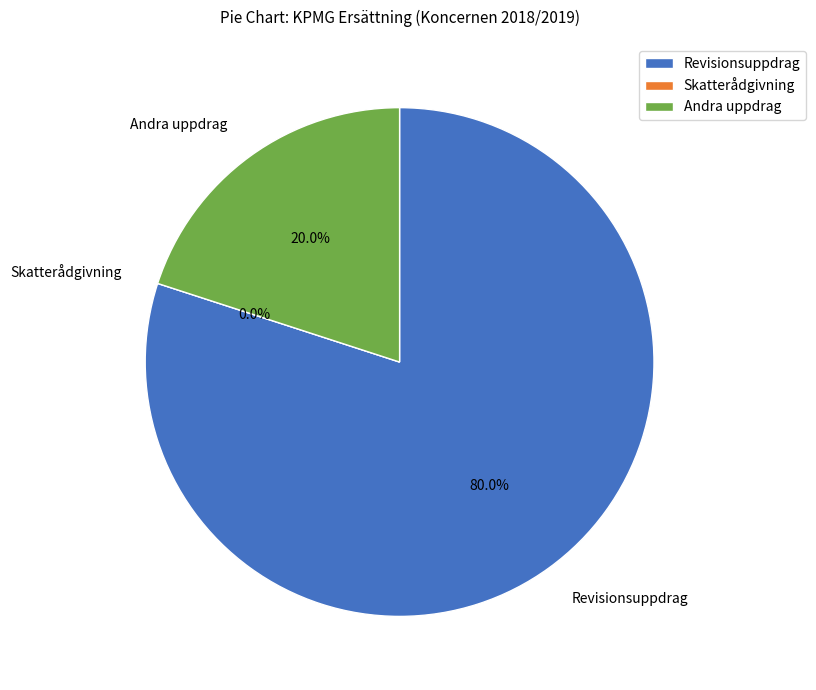

The Revisionsuppdrag slice represents 80% of the pie. True or false?

True